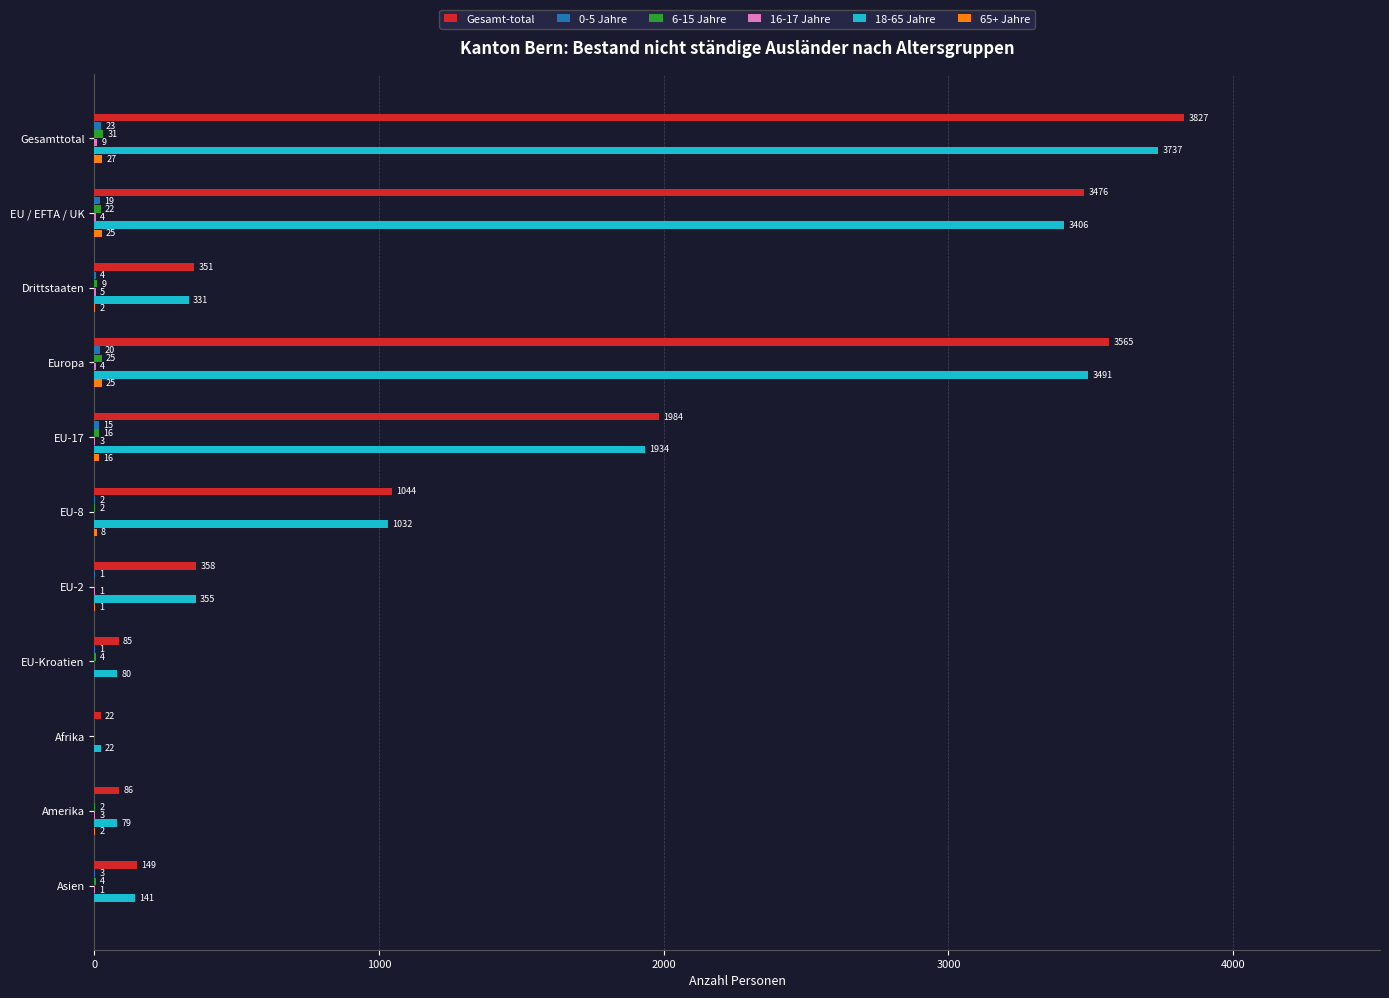

Which series changed the most between EU-2 and Amerika?

18-65 Jahre